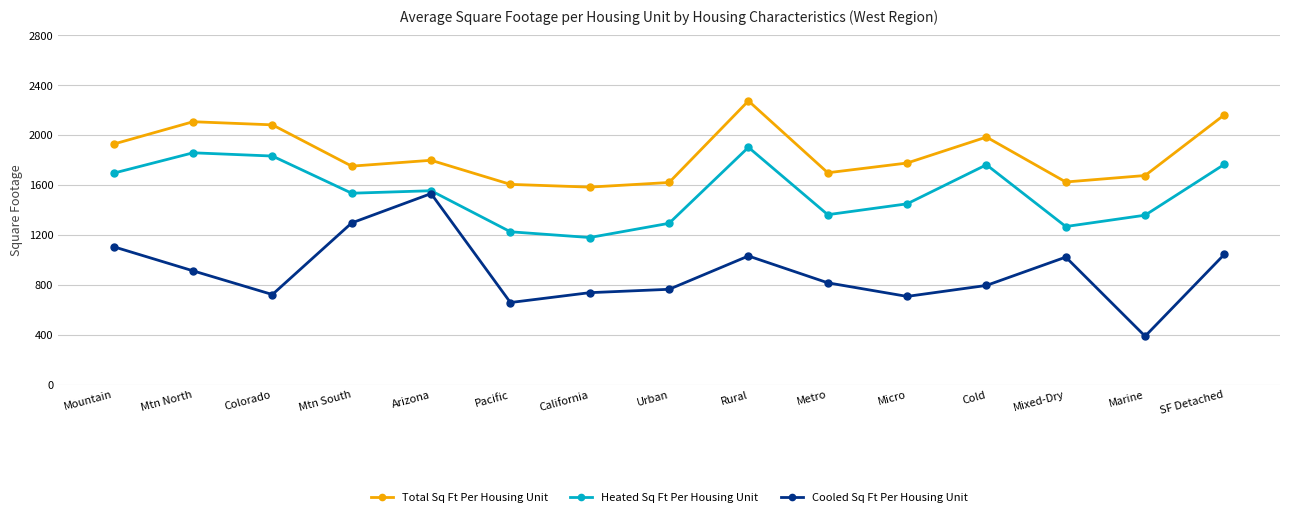

Between Mtn South and Rural, which series saw the biggest shift?

Total Sq Ft Per Housing Unit